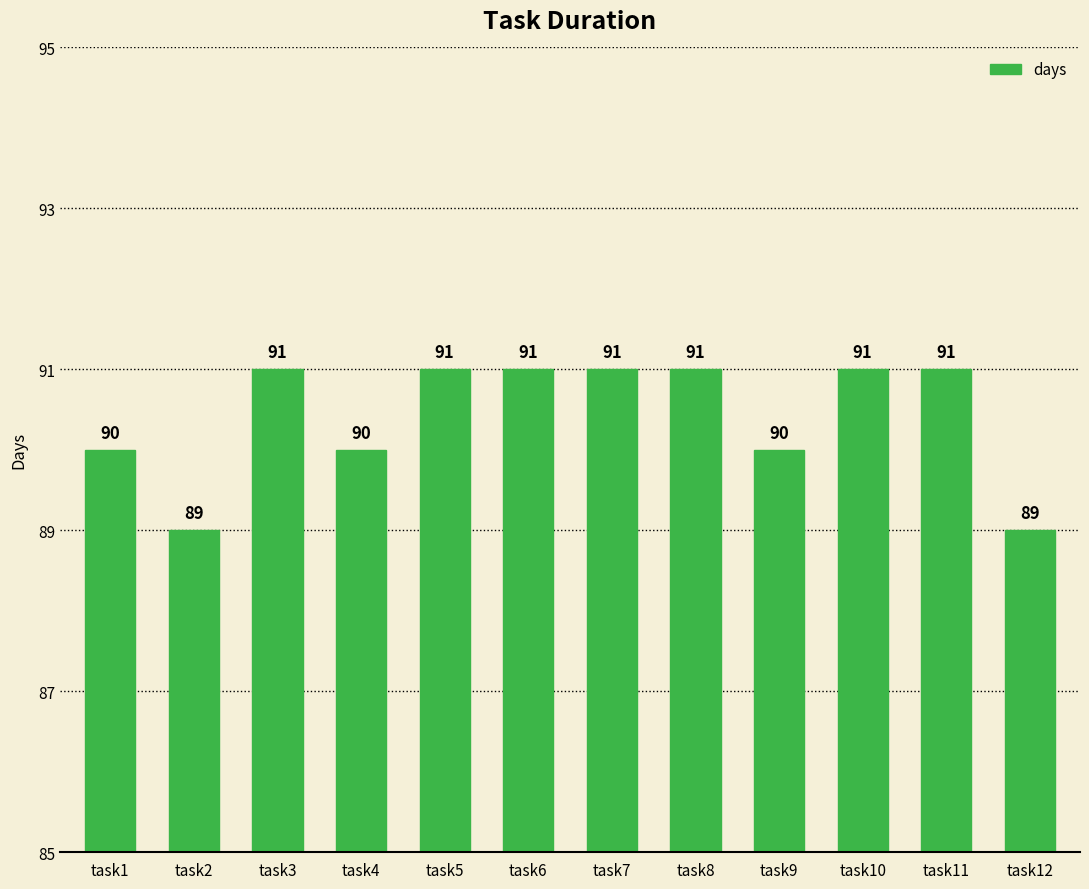

Count the number of categories in the chart.

12